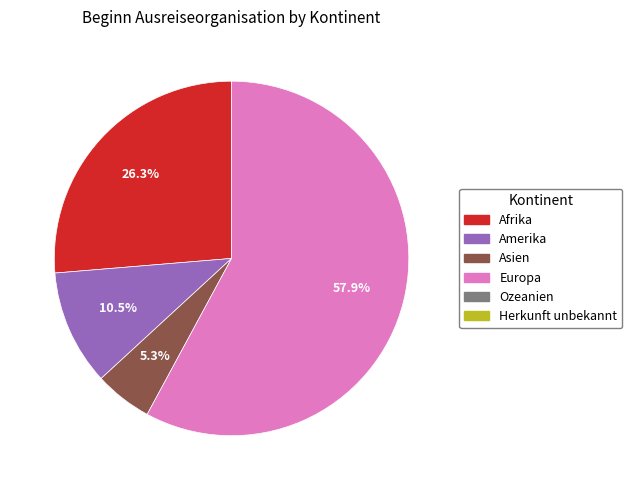

Is there a majority slice in this chart?

Yes